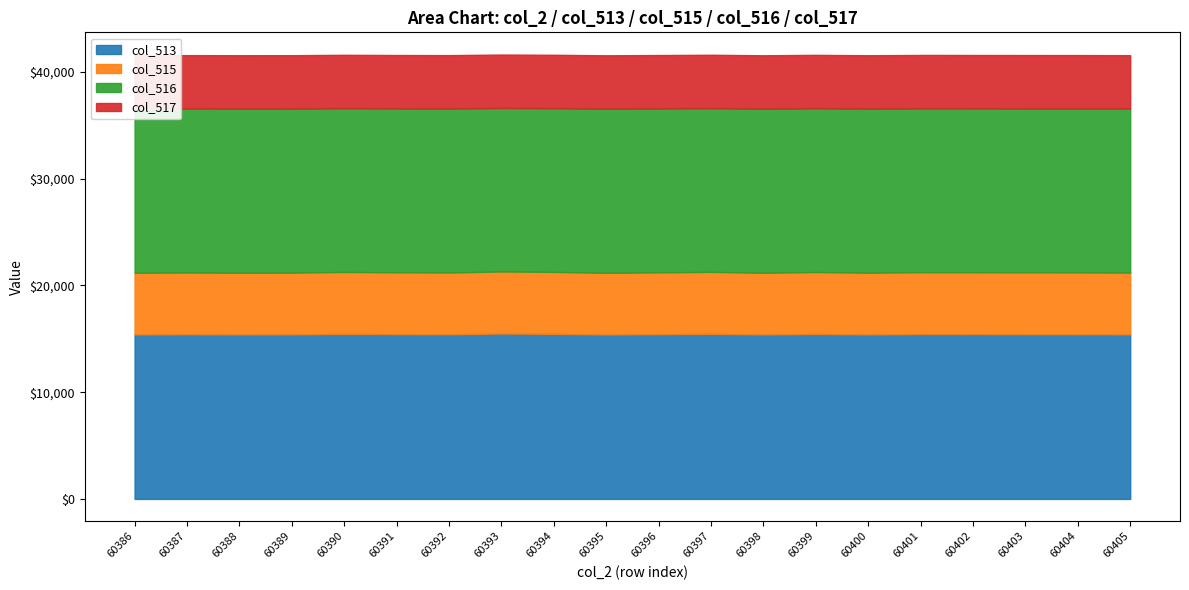

Which series has the widest spread of values?

col_515